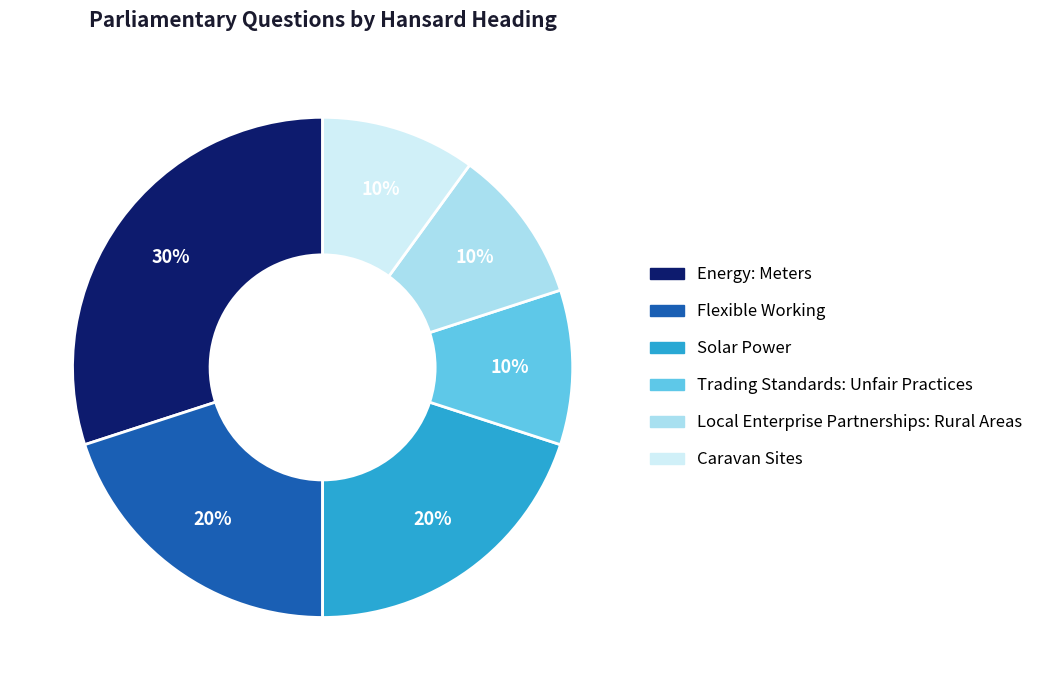

What is the ratio of the value at Solar Power to the value at Local Enterprise Partnerships: Rural Areas?

2.0